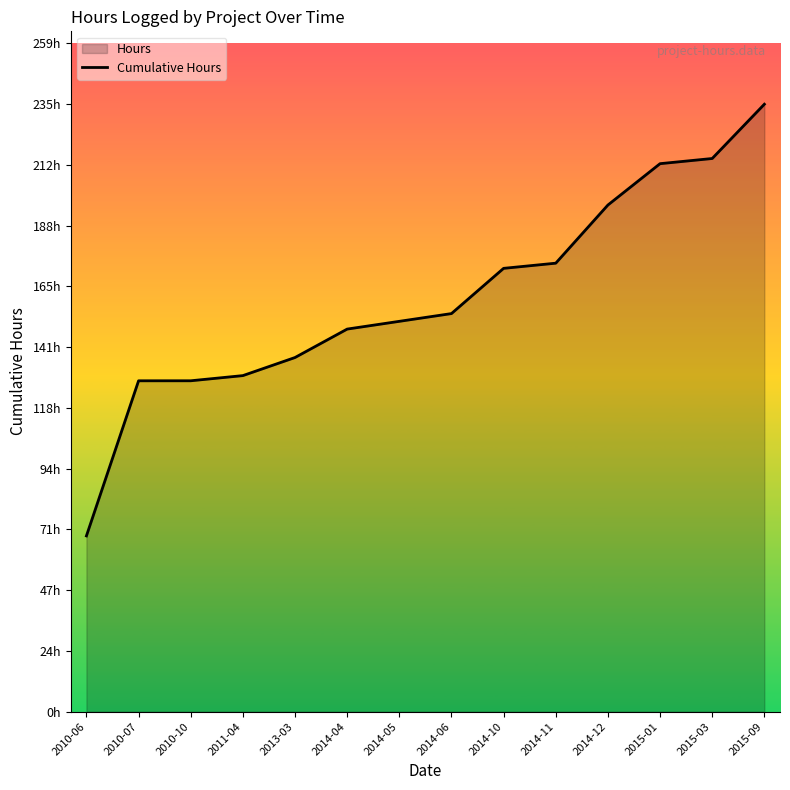

List the labels in order of value, largest first.

2015-09, 2015-03, 2015-01, 2014-12, 2014-11, 2014-10, 2014-06, 2014-05, 2014-04, 2013-03, 2011-04, 2010-10, 2010-07, 2010-06